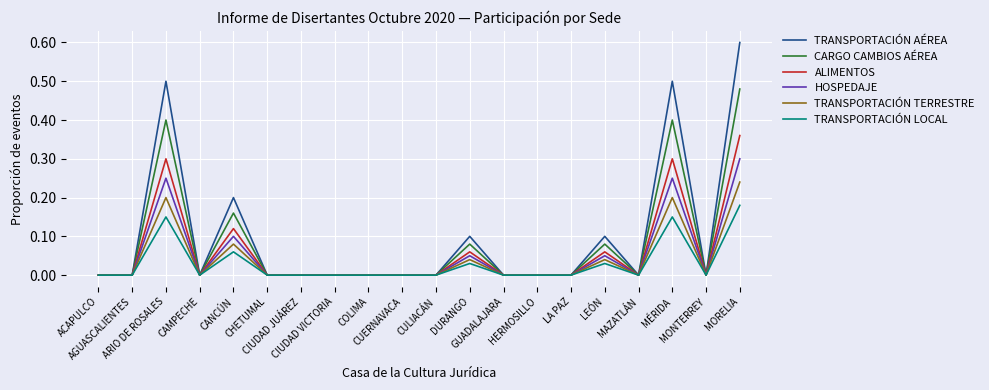

At which category does TRANSPORTACIÓN TERRESTRE reach its first local peak?

ARIO DE ROSALES